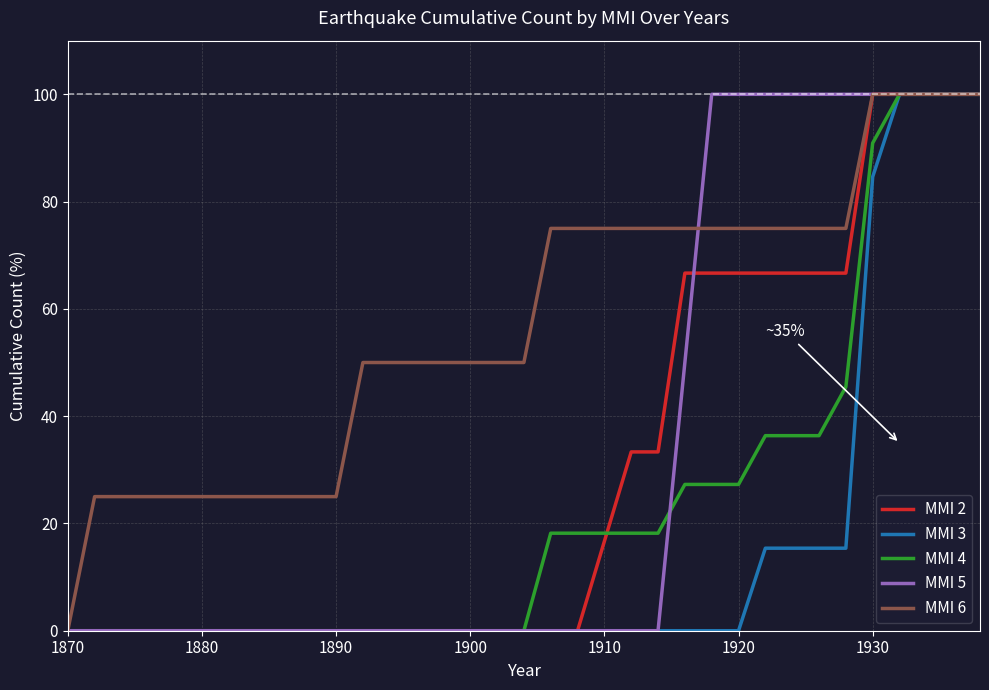

What is the greatest value displayed?

100.0